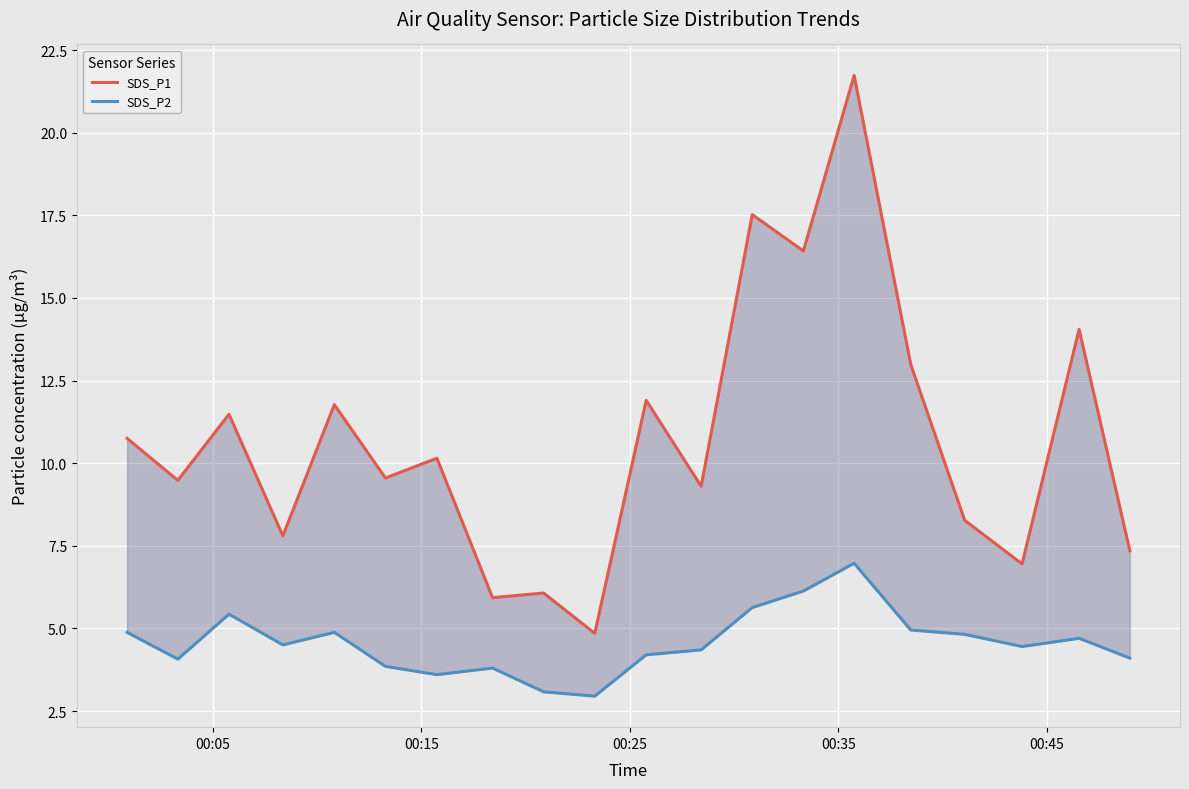

How many lines are shown in the chart?

2